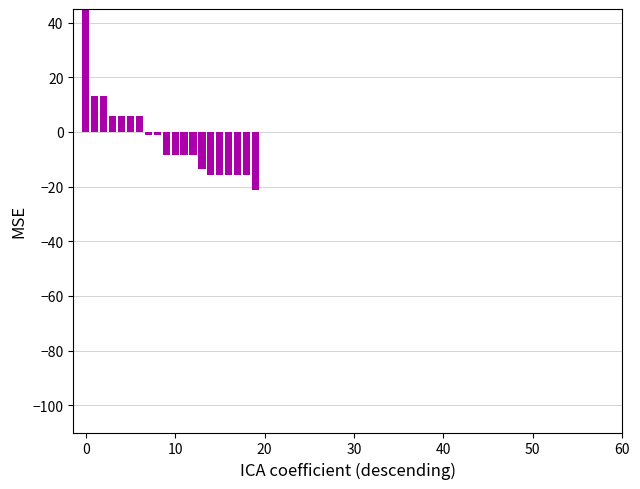

What is the greatest value displayed?

100.0